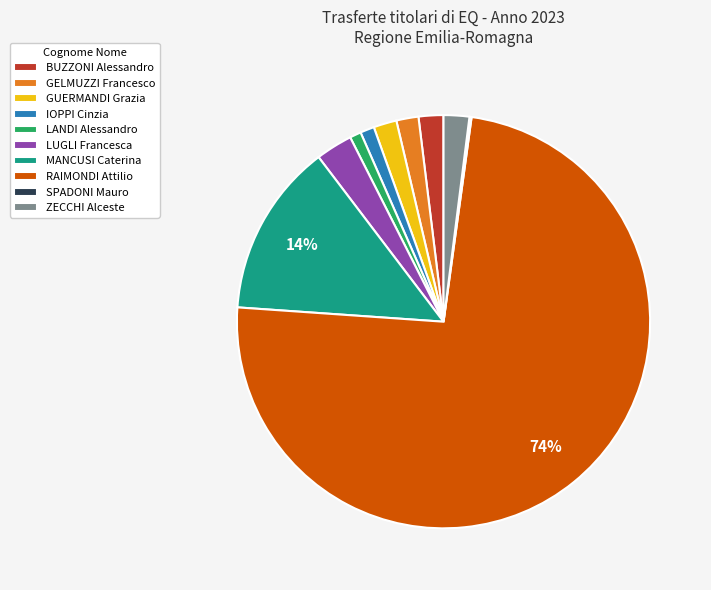

To the nearest percent, what is the average slice percentage?

10%